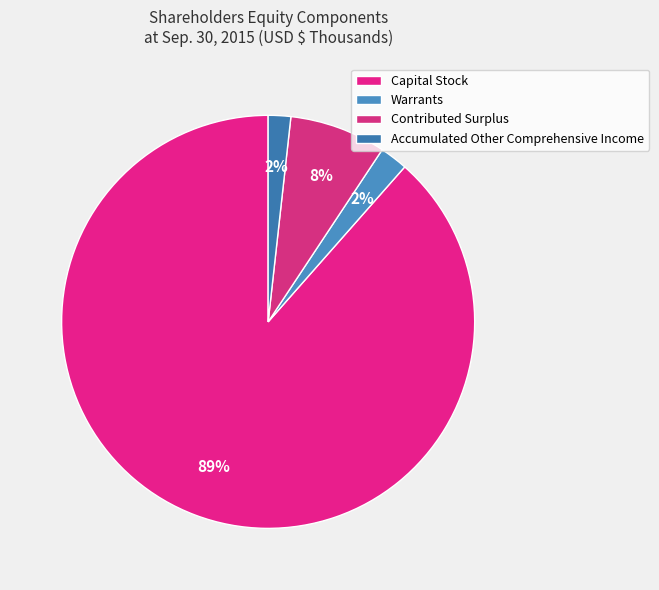

True or false: Contributed Surplus accounts for 1% of the total.

False